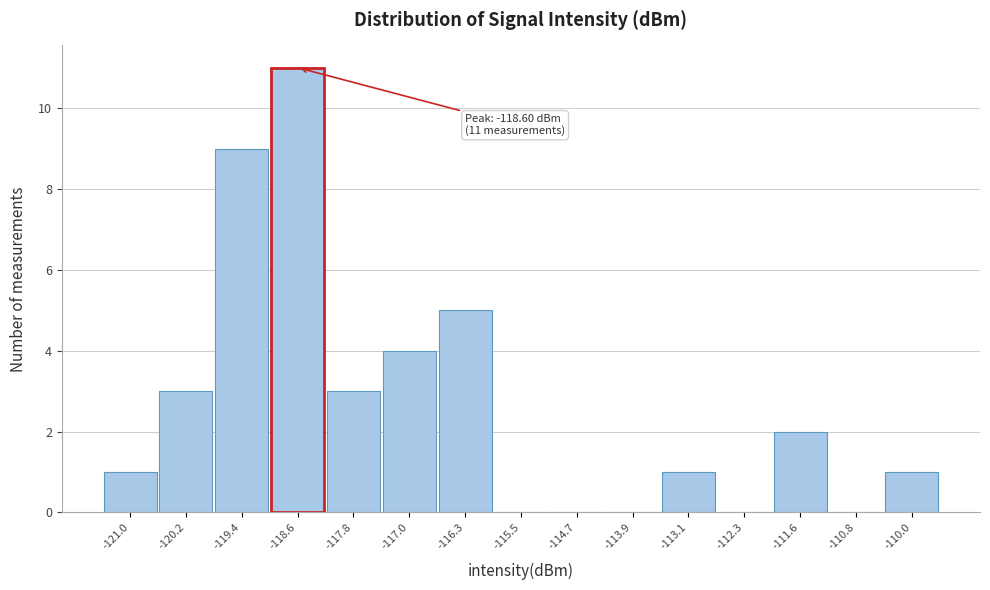

Over which range of the x-axis is the bar tallest?

-119.0 to -118.2